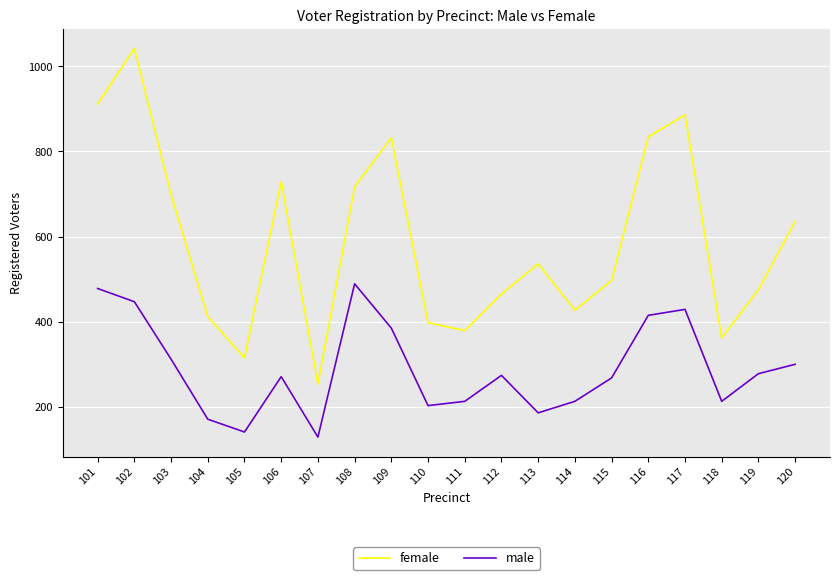

Is the value of male at 115 greater than the value of female at 117?

No